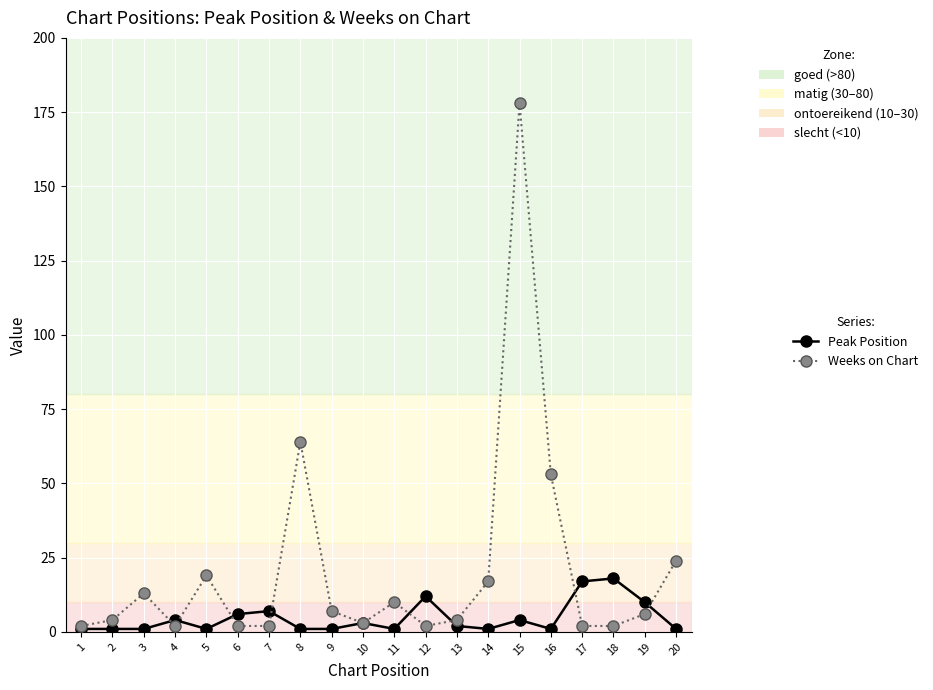

Reading left to right, transcribe all the data shown in this chart.

Peak Position: 1	1	1	4	1	6	7	1	1	3	1	12	2	1	4	1	17	18	10	1
Weeks on Chart: 2	4	13	2	19	2	2	64	7	3	10	2	4	17	178	53	2	2	6	24